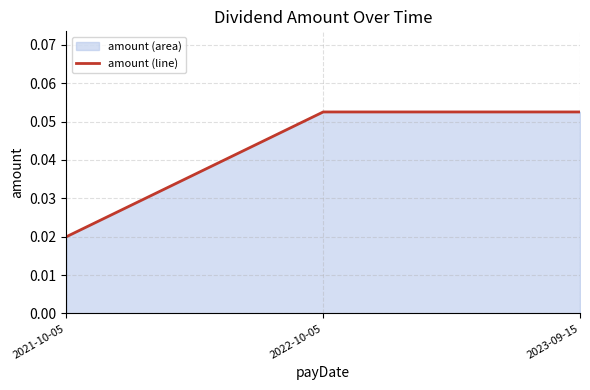

List the labels in order of value, largest first.

2022-10-05, 2023-09-15, 2021-10-05